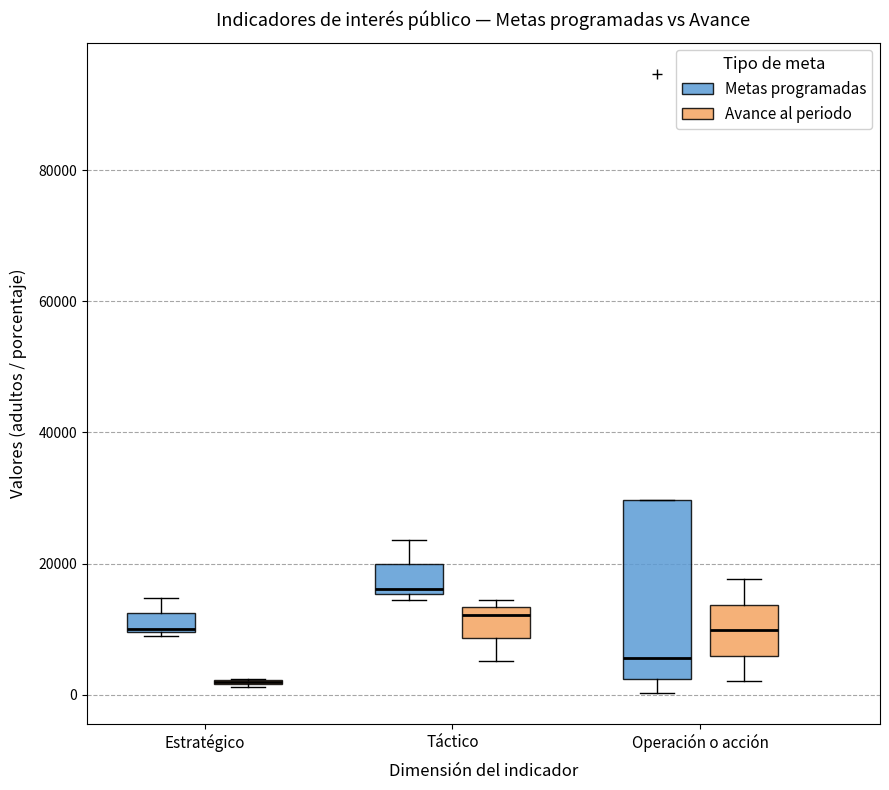

Which box is the tallest, from its lower edge to its upper edge?

Operación o acción (Metas programadas)